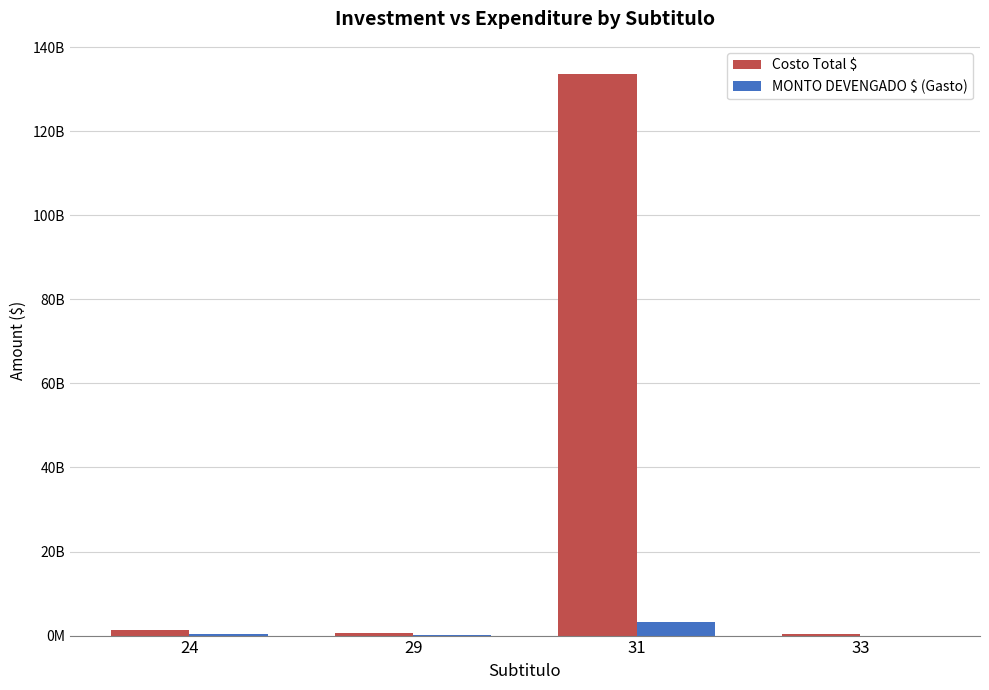

Does the chart contain stacked bars?

No